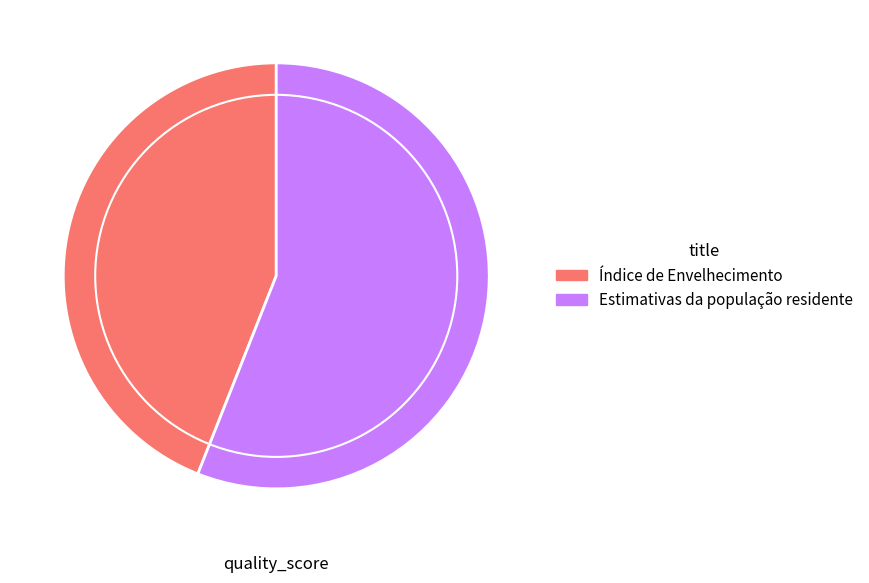

What is the smallest slice in the pie chart?

Índice de Envelhecimento